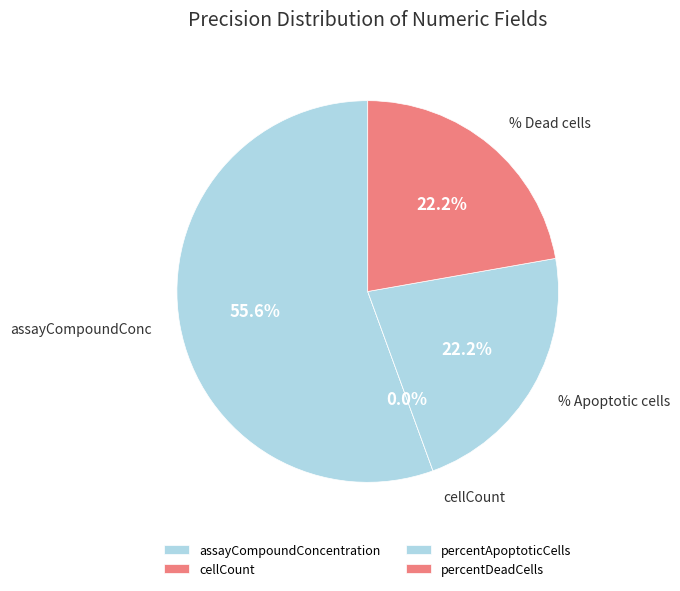

To the nearest percent, what is the difference between the largest and smallest slice percentages?

56%